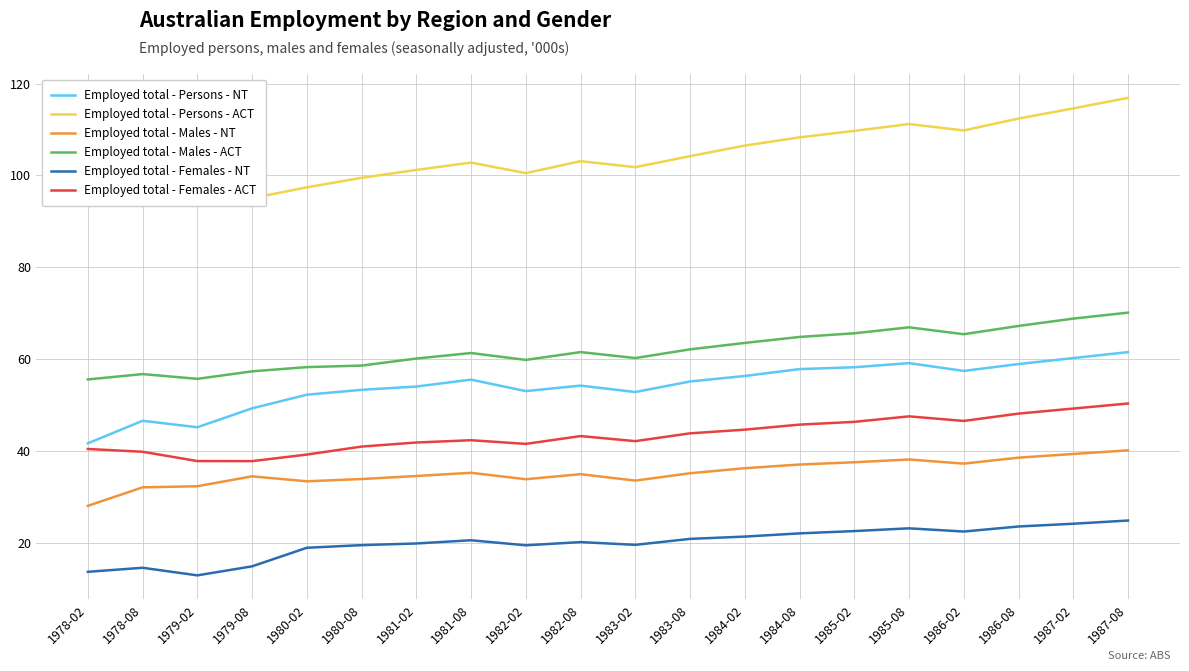

Which series has the widest spread of values?

Employed total - Persons - ACT